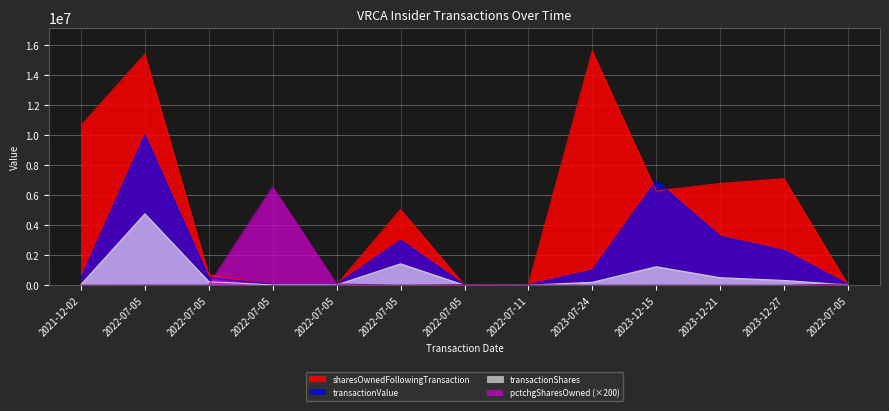

Which category has the lowest value across all series?

2021-12-02